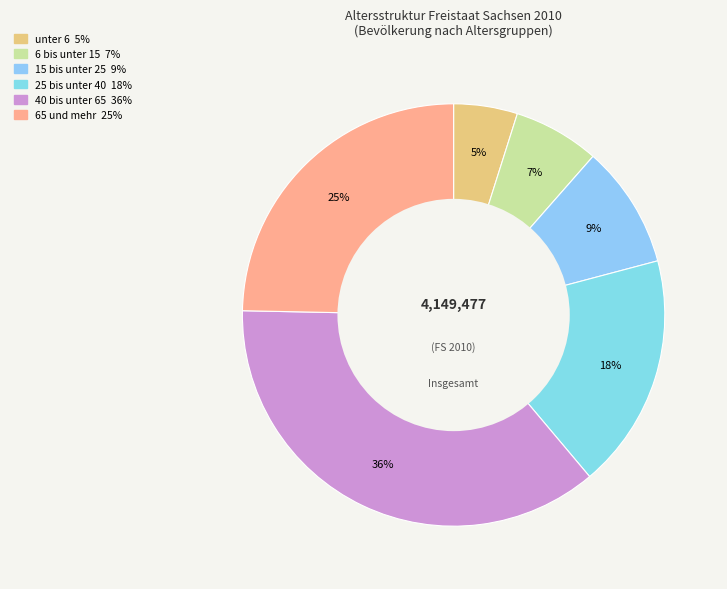

What is the ratio of the value at unter 6 to the value at 40 bis unter 65?

0.1